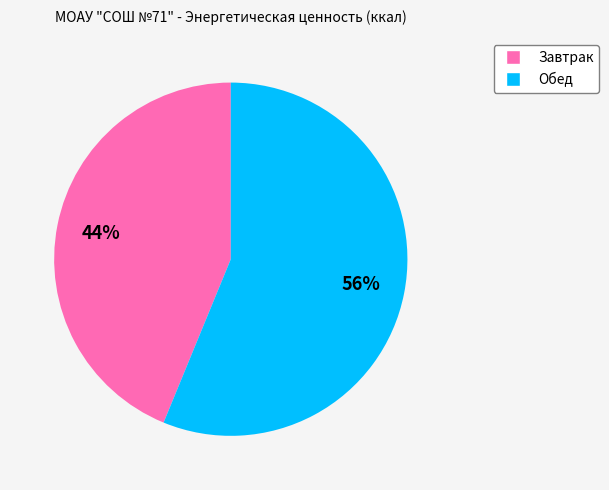

How many segments does this pie chart have?

2